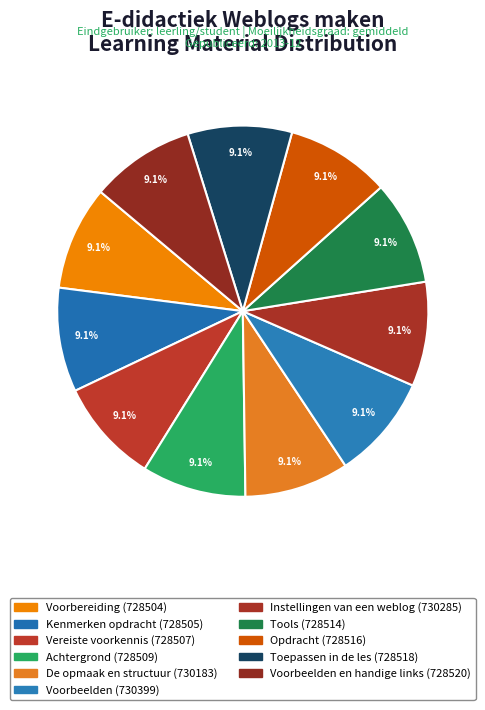

To the nearest percent, what is the average slice percentage?

9%